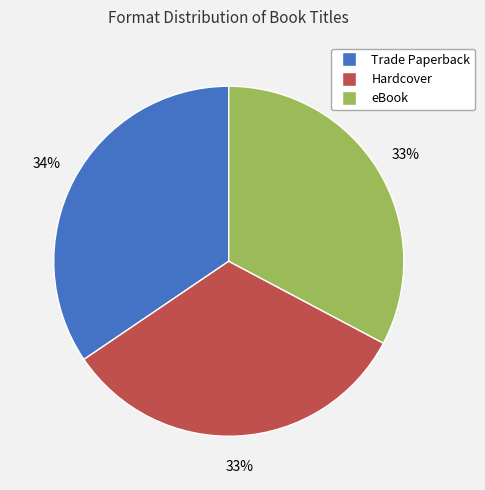

Count the number of slices in the pie.

3